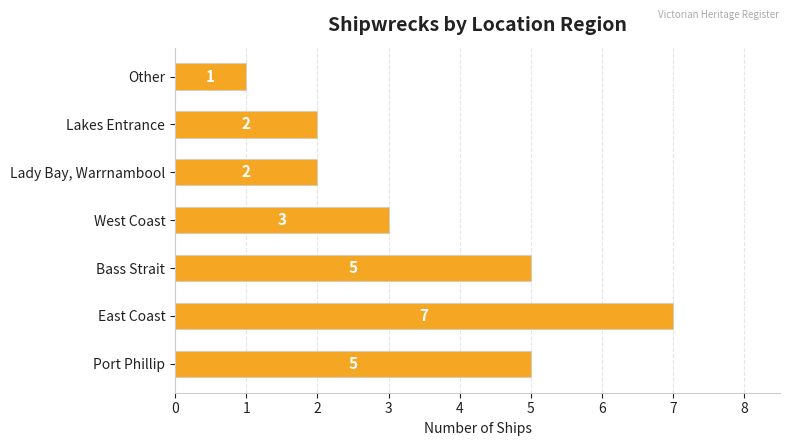

Reading top to bottom, transcribe all the data shown in this chart.

1	2	2	3	5	7	5